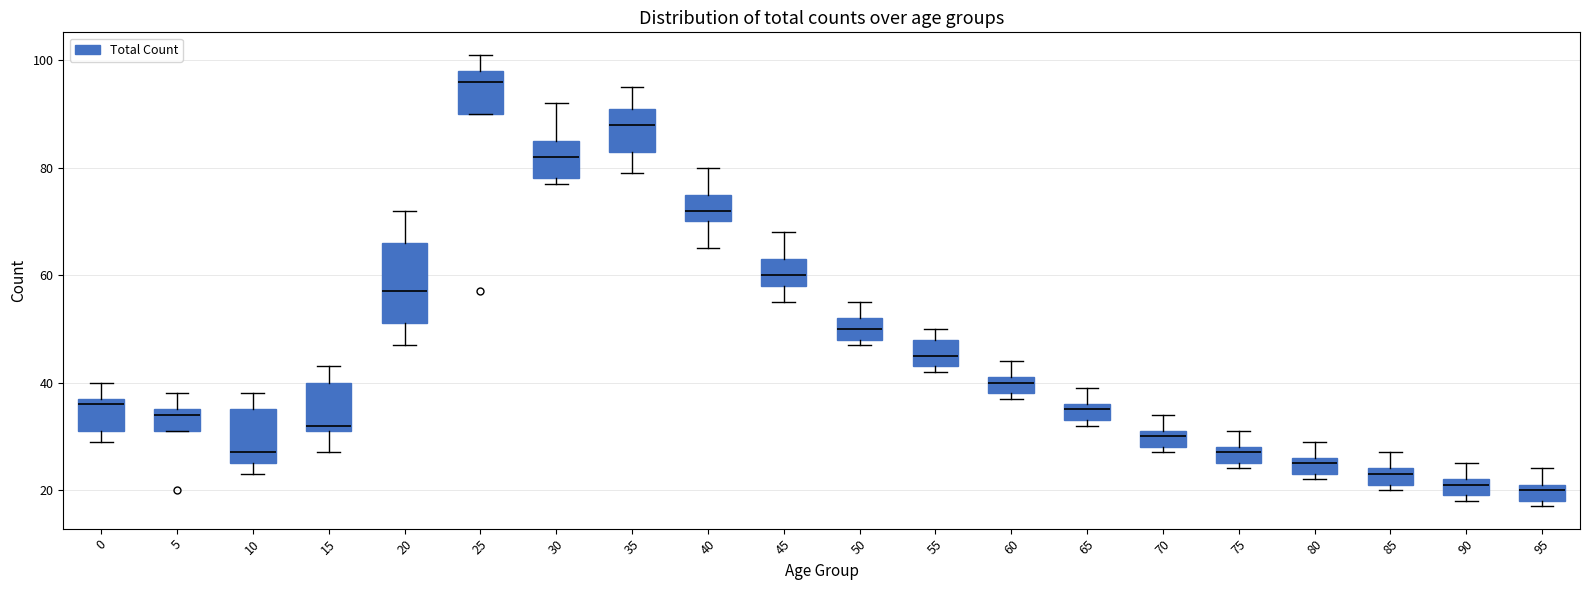

Reading left to right, read every box against the y-axis: the position of its median line, the range the box covers, and the ends of its whiskers. The values are not printed on the chart, so give them approximately, as read against the axis.

0: median 36, box 32 to 38, whiskers 30 to 40
5: median 34, box 32 to 36, whiskers 32 to 38
10: median 28, box 26 to 36, whiskers 24 to 38
15: median 32 (just above the box's lower edge), box 32 to 40, whiskers 28 to 44
20: median 58, box 52 to 66, whiskers 48 to 72
25: median 96, box 90 to 98, whiskers 90 to 102
30: median 82, box 78 to 86, whiskers 78 (just below the box's lower edge) to 92
35: median 88, box 84 to 92, whiskers 80 to 96
40: median 72, box 70 to 76, whiskers 66 to 80
45: median 60, box 58 to 64, whiskers 56 to 68
50: median 50, box 48 to 52, whiskers 48 (just below the box's lower edge) to 56
55: median 46, box 44 to 48, whiskers 42 to 50
60: median 40, box 38 to 42, whiskers 38 (just below the box's lower edge) to 44
65: median 36 (just below the box's upper edge), box 34 to 36, whiskers 32 to 40
70: median 30, box 28 to 32, whiskers 28 (just below the box's lower edge) to 34
75: median 28 (just below the box's upper edge), box 26 to 28, whiskers 24 to 32
80: median 26 (just below the box's upper edge), box 24 to 26, whiskers 22 to 30
85: median 24 (just below the box's upper edge), box 22 to 24, whiskers 20 to 28
90: median 22 (just below the box's upper edge), box 20 to 22, whiskers 18 to 26
95: median 20, box 18 to 22, whiskers 18 (just below the box's lower edge) to 24